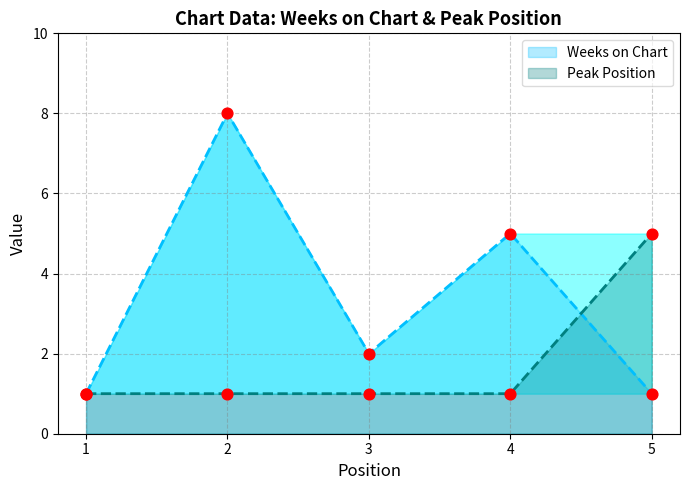

What is the total value across all series at 3?

3